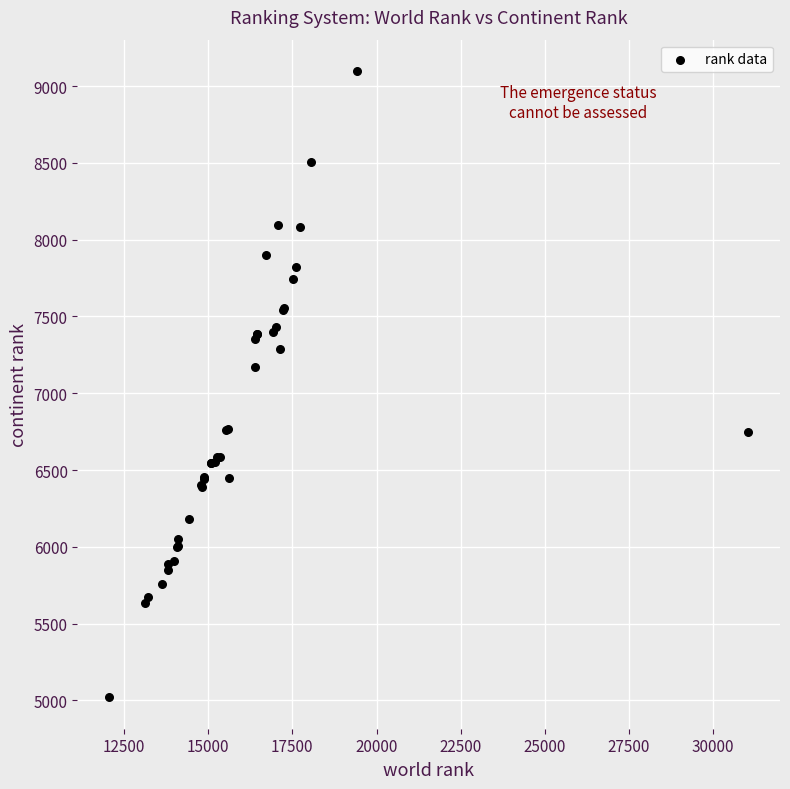

What Y value in the scatter plot is closest to 7059?

7169